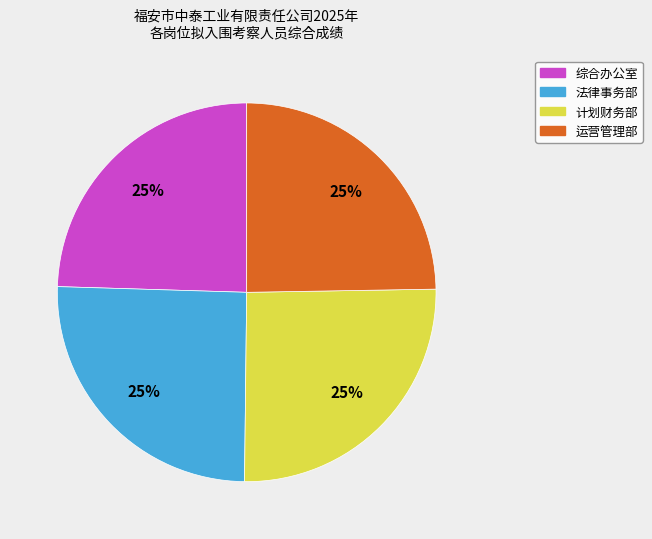

To the nearest percent, what is the combined percentage of 运营管理部 and 计划财务部?

50%